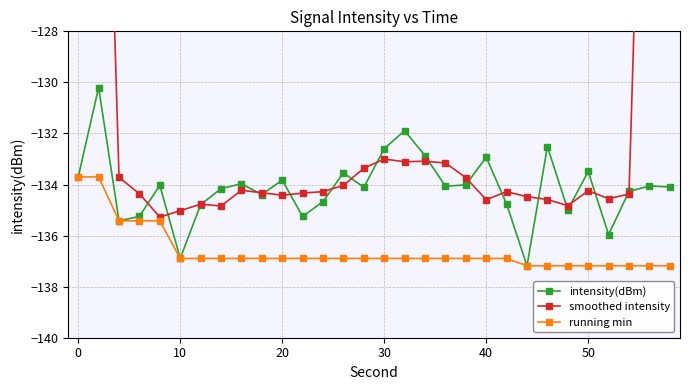

How many lines are shown in the chart?

3